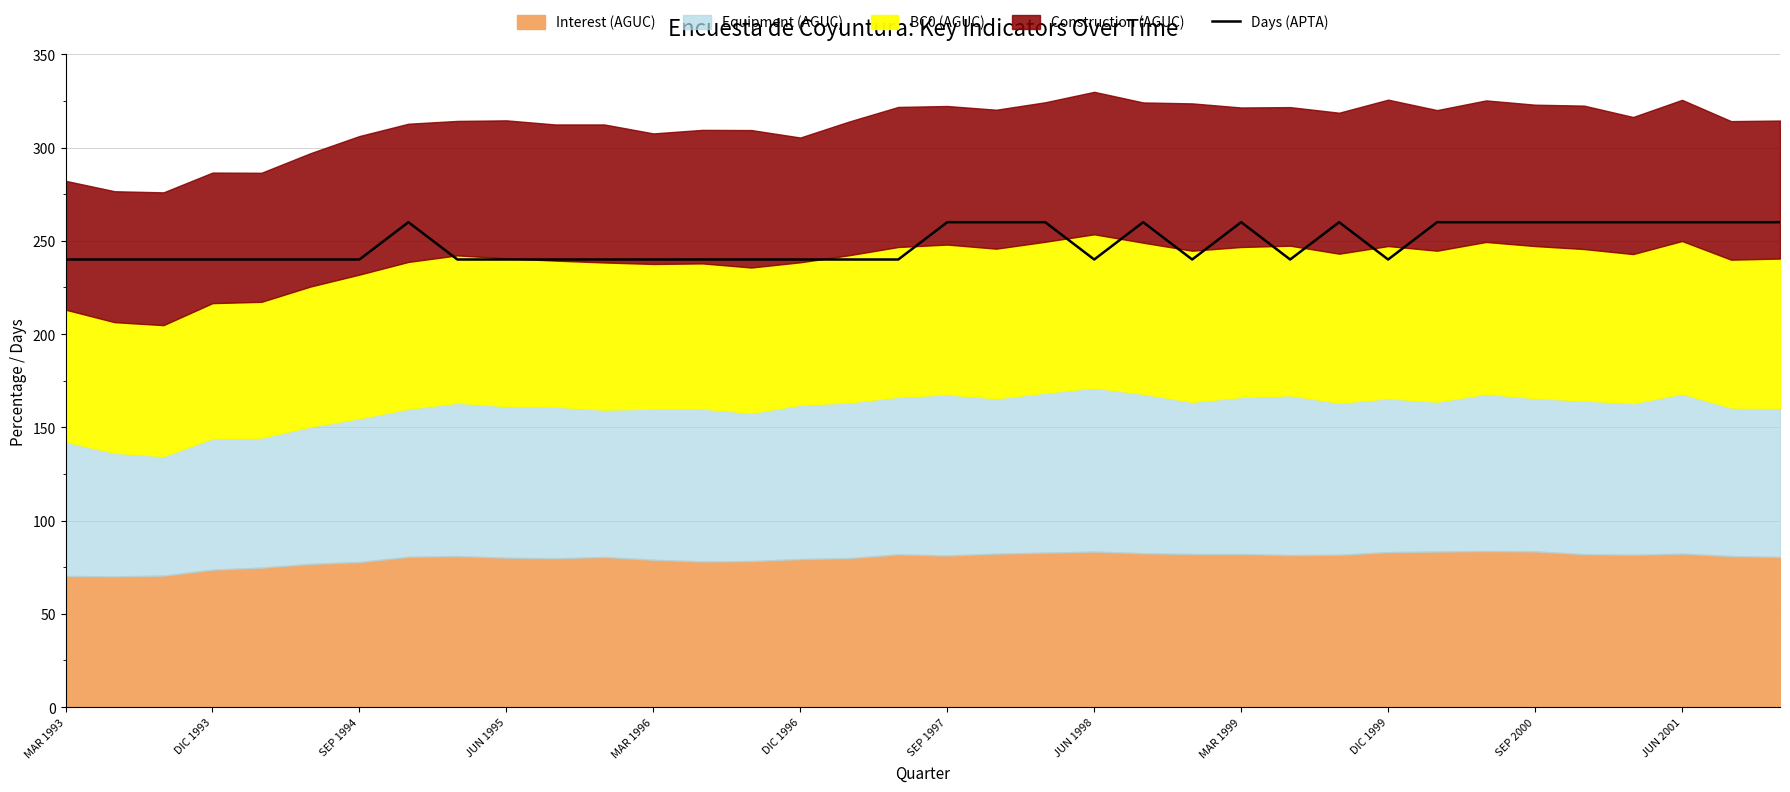

The chart shows a value of 155 at 25. True or false?

False